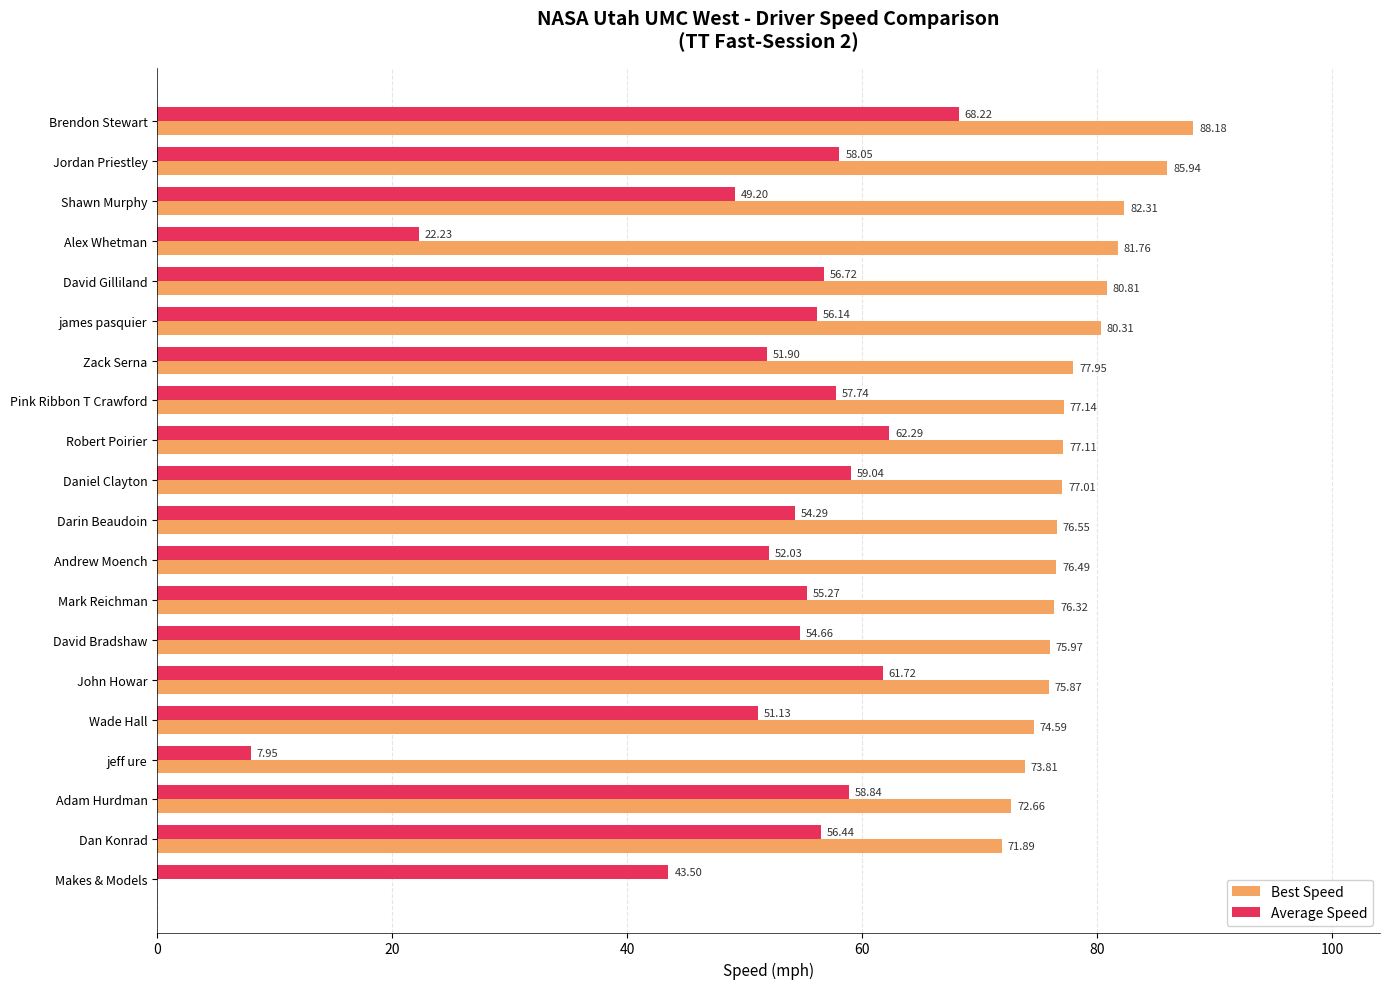

Which series changed the most between Shawn Murphy and james pasquier?

Average Speed